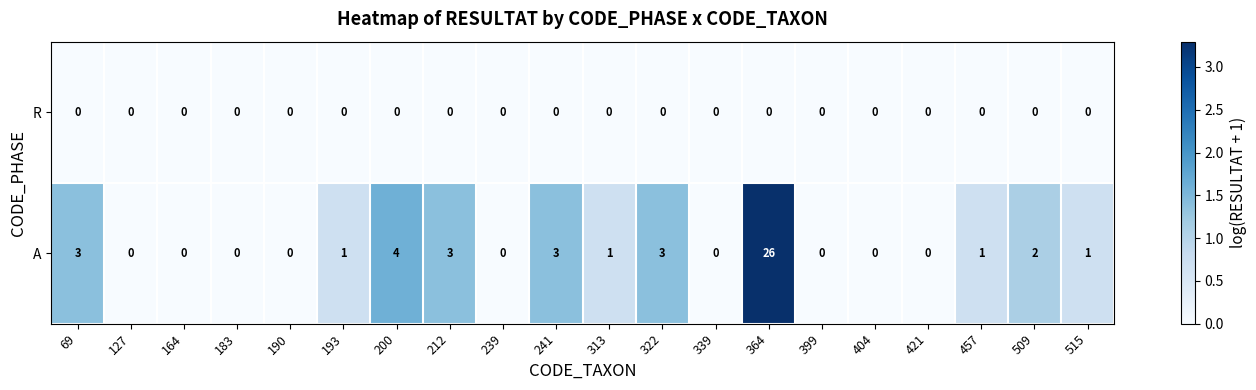

How many distinct data groups are displayed?

2